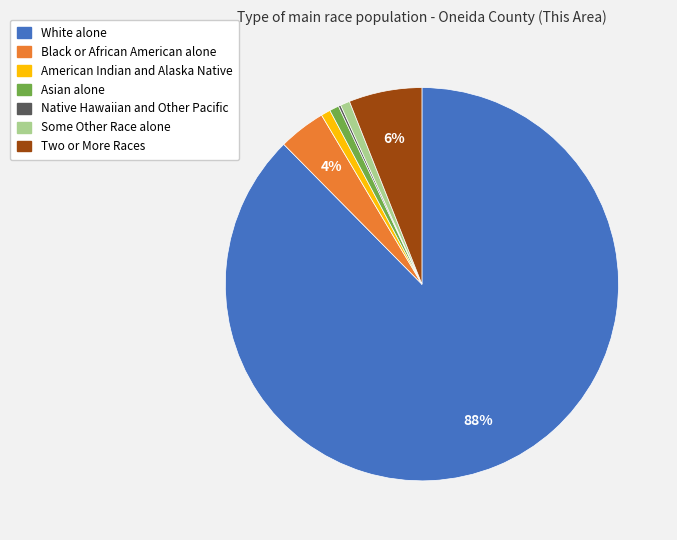

To the nearest percent, what portion does Asian alone represent?

1%